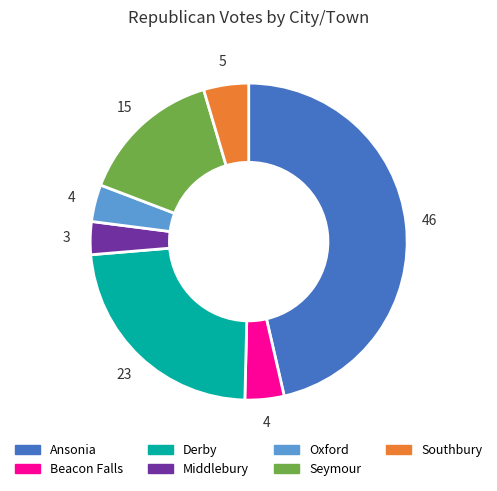

Combined, do Southbury and Oxford account for over 50%?

No